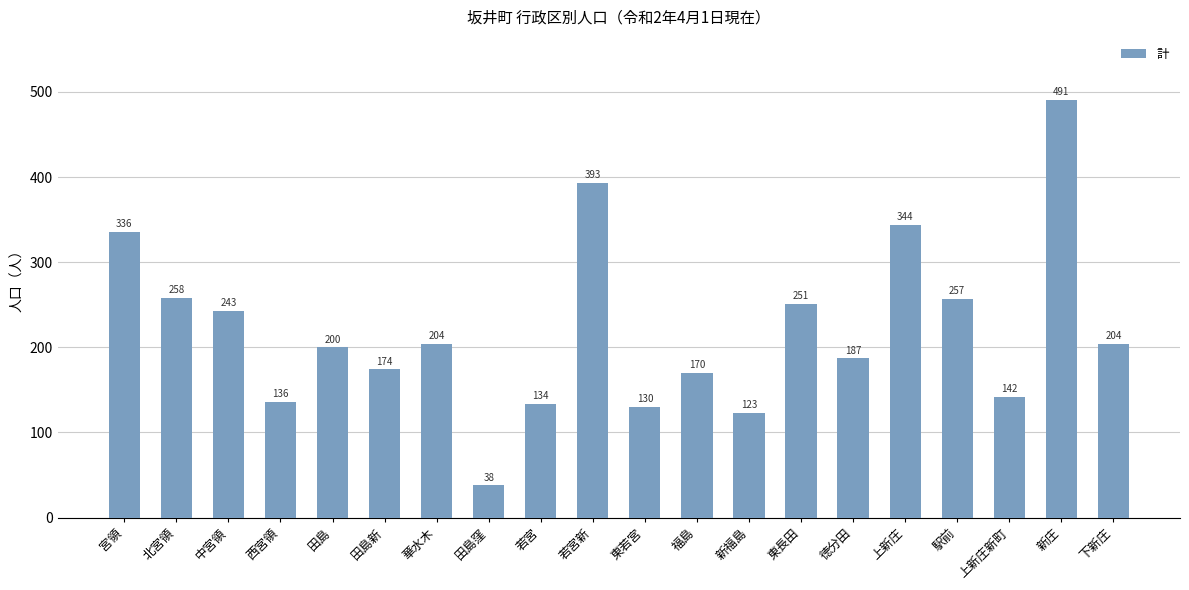

What is the change in value from 中宮領 to 東長田?

+8